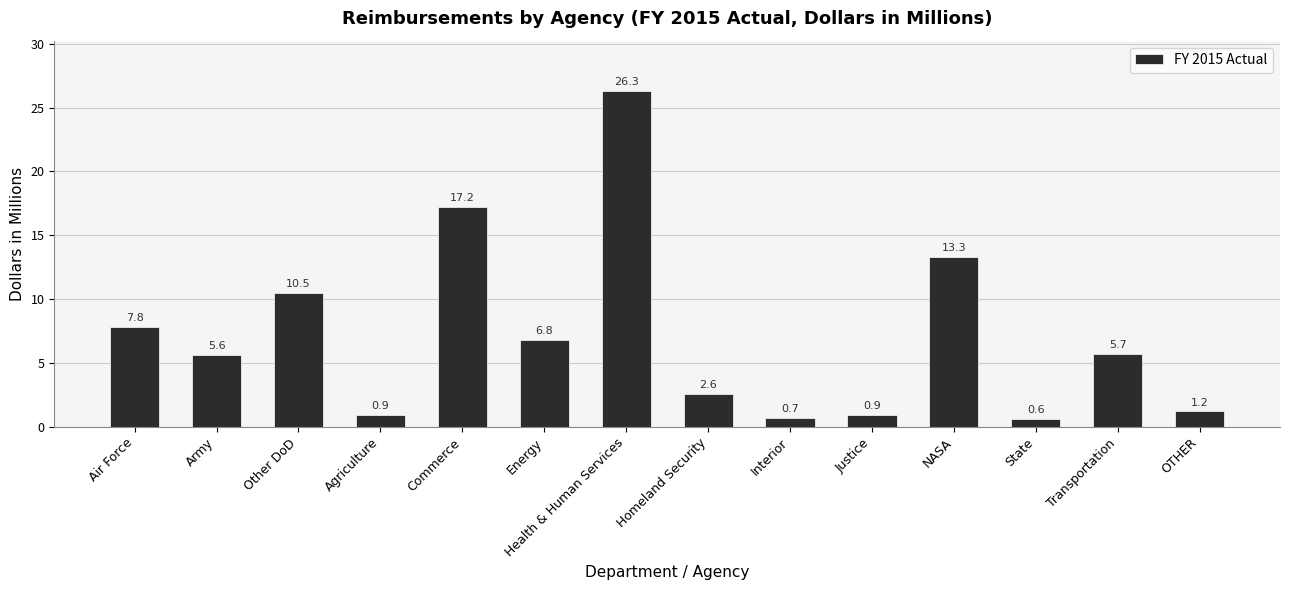

What is the difference between the values at Agriculture and Transportation?

4.8